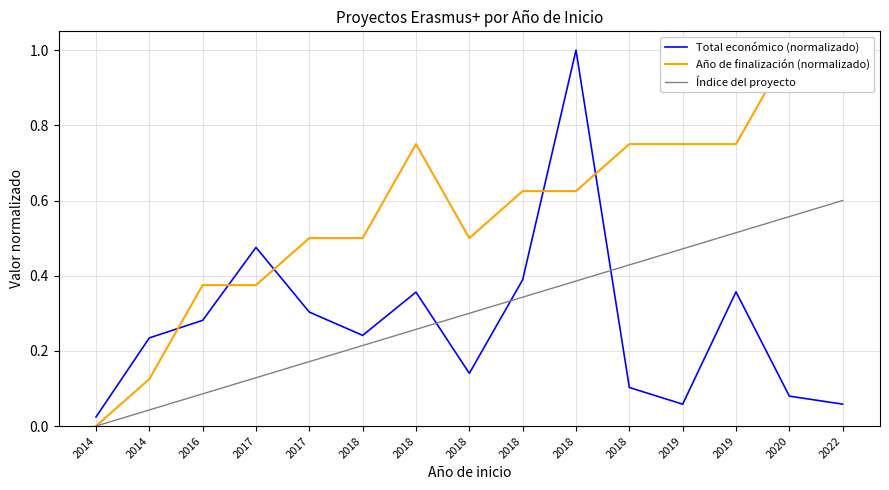

The Total económico (normalizado) series shows 0.4 at 2018. True or false?

True